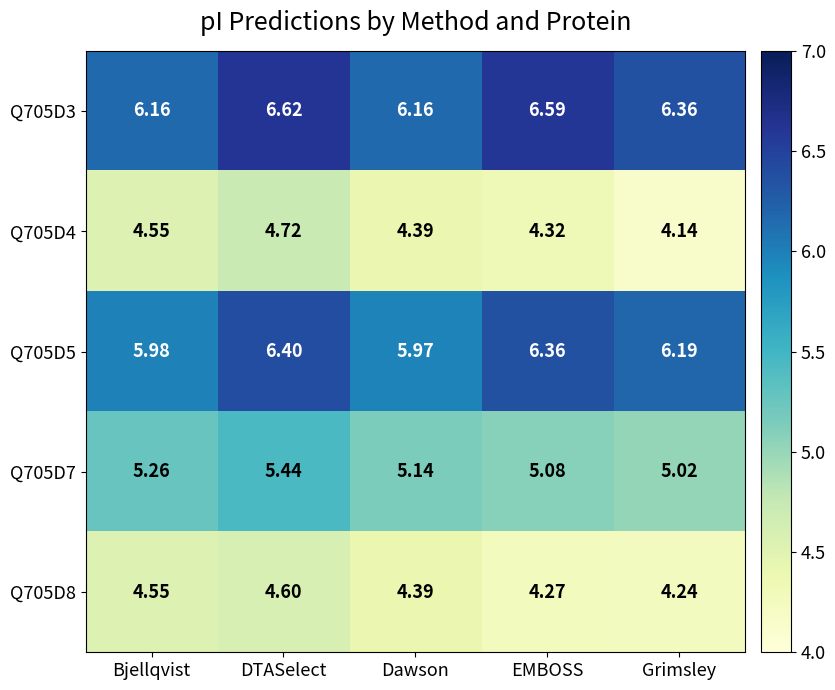

Where is Q705D7 nearest to the value 5?

Grimsley